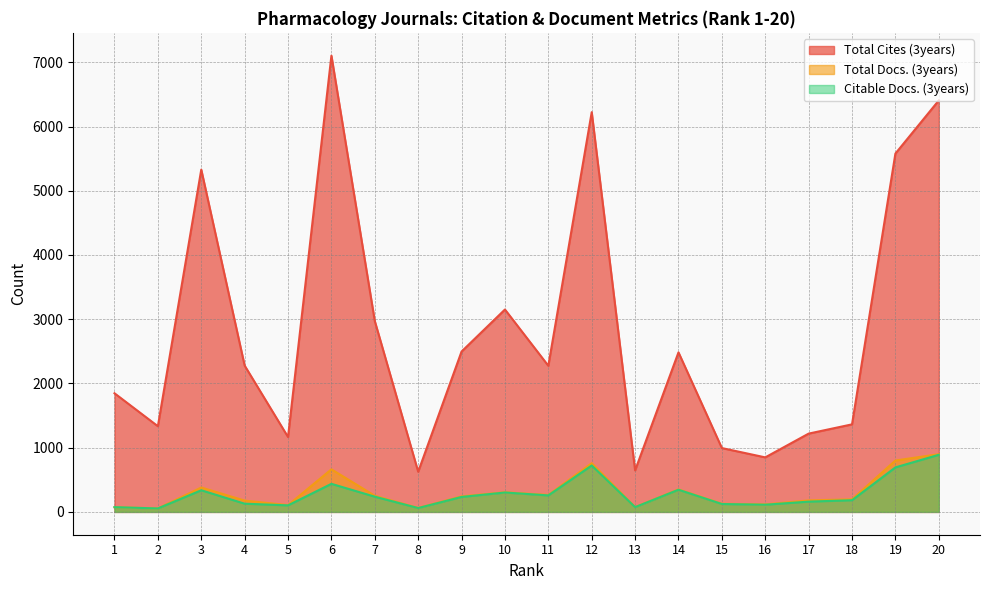

How many lines are shown in the chart?

3